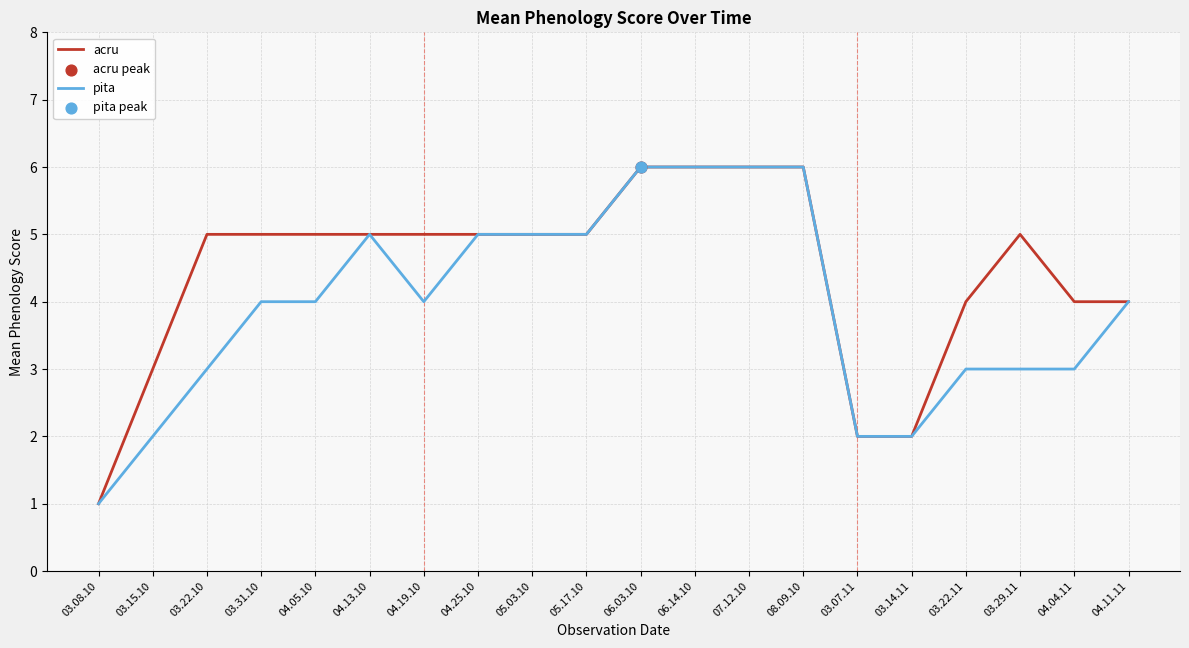

What is the total value across all series at 03.31.10?

9